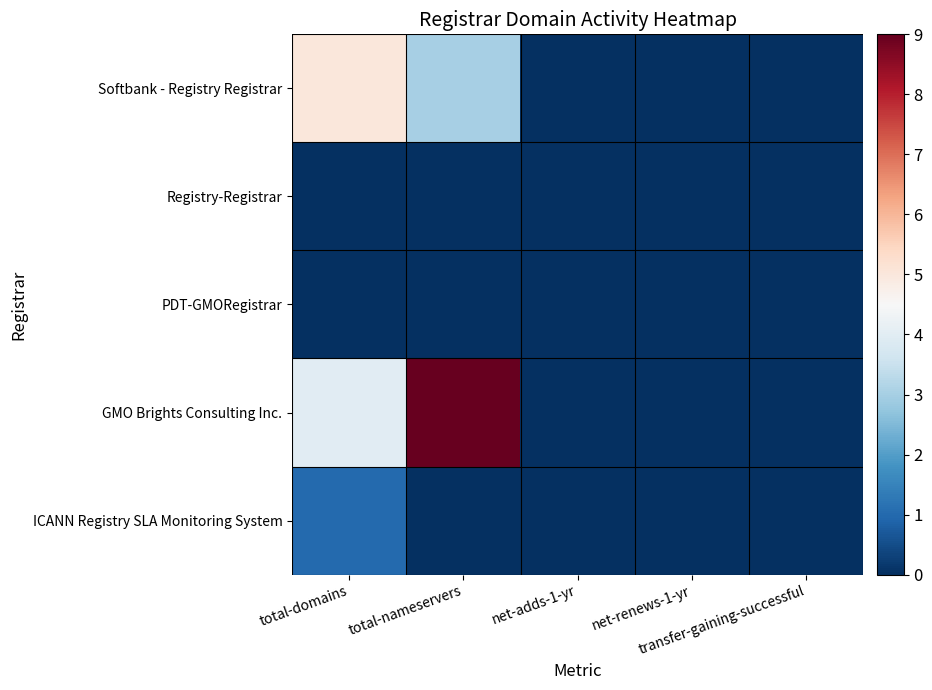

At transfer-gaining-successful, list the series in order from largest to smallest.

Softbank - Registry Registrar, Registry-Registrar, PDT-GMORegistrar, GMO Brights Consulting Inc., ICANN Registry SLA Monitoring System